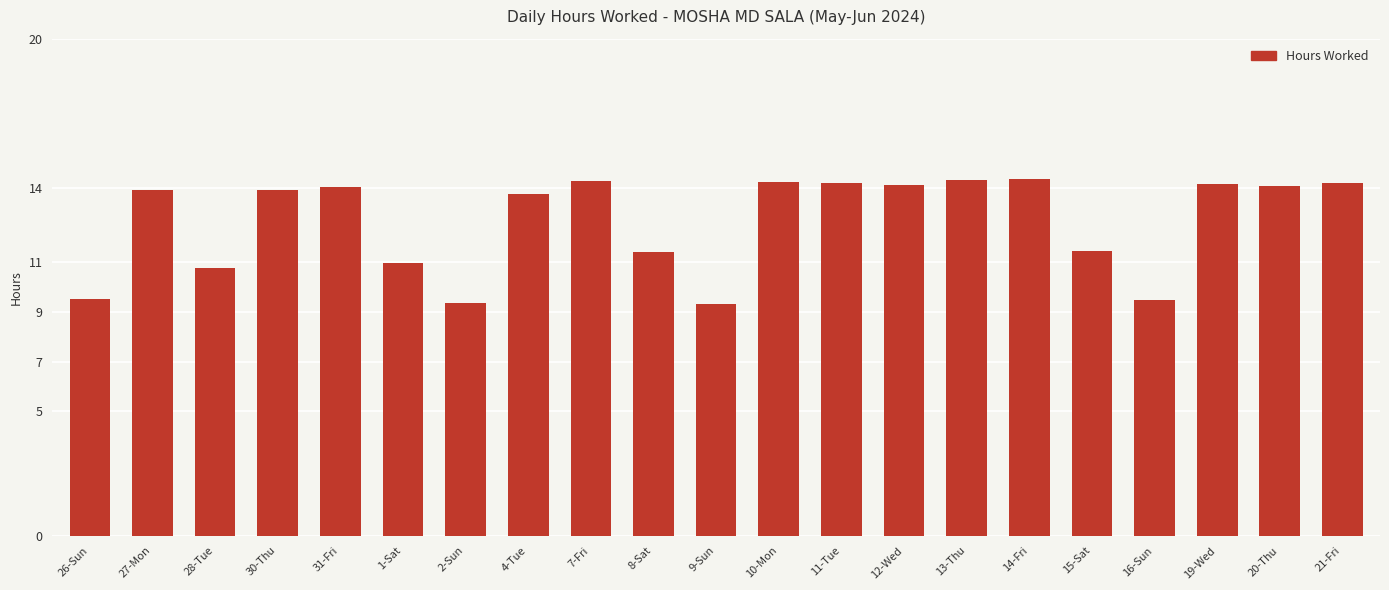

What is the smallest value displayed?

9.3